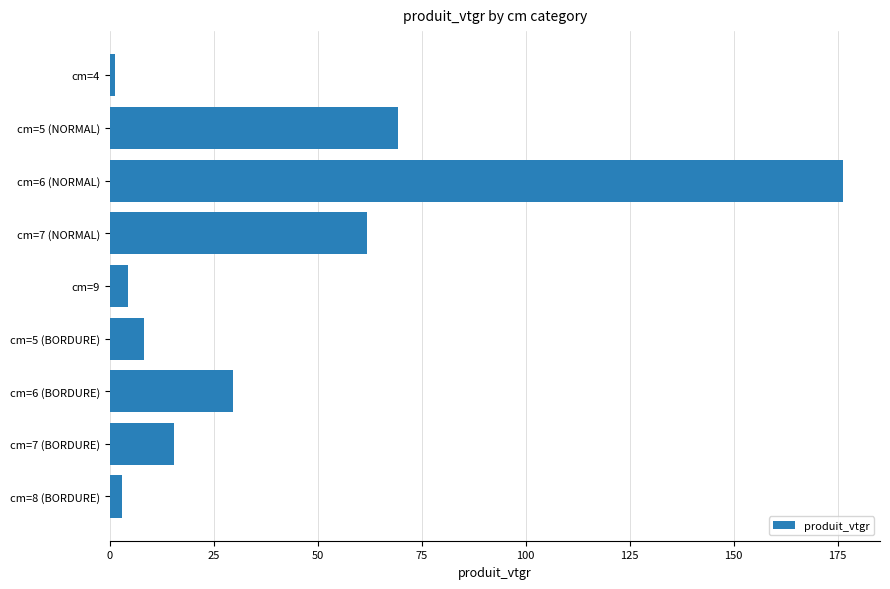

What is the label of the 7th bar from the bottom?

cm=6 (NORMAL)